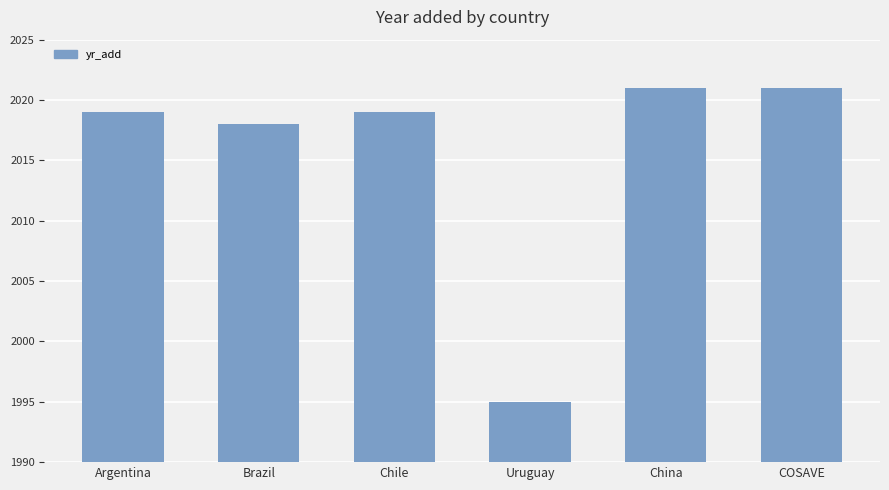

What position from the right is Uruguay?

3